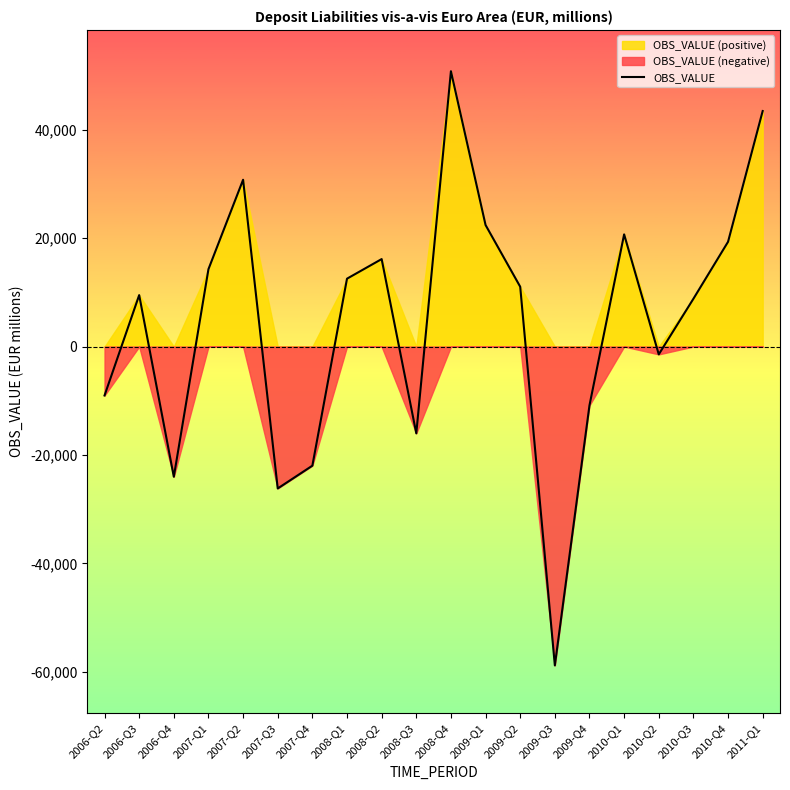

What is the difference between the maximum and minimum values?

109591.9